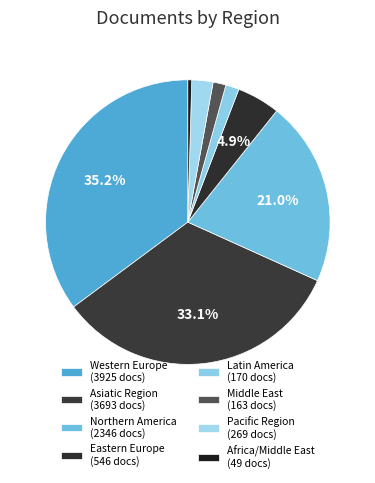

Which slice is the smallest?

Africa/Middle East